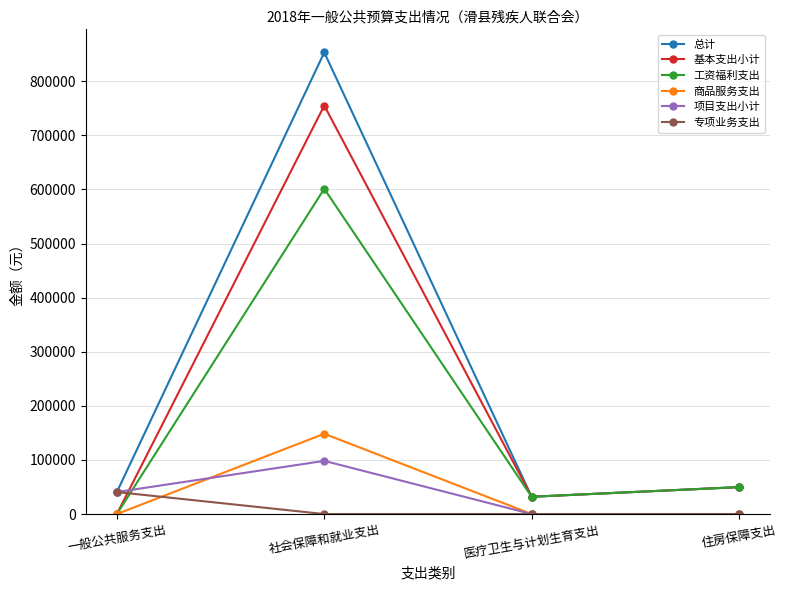

What is the difference between the highest and lowest values at 医疗卫生与计划生育支出?

31930.9